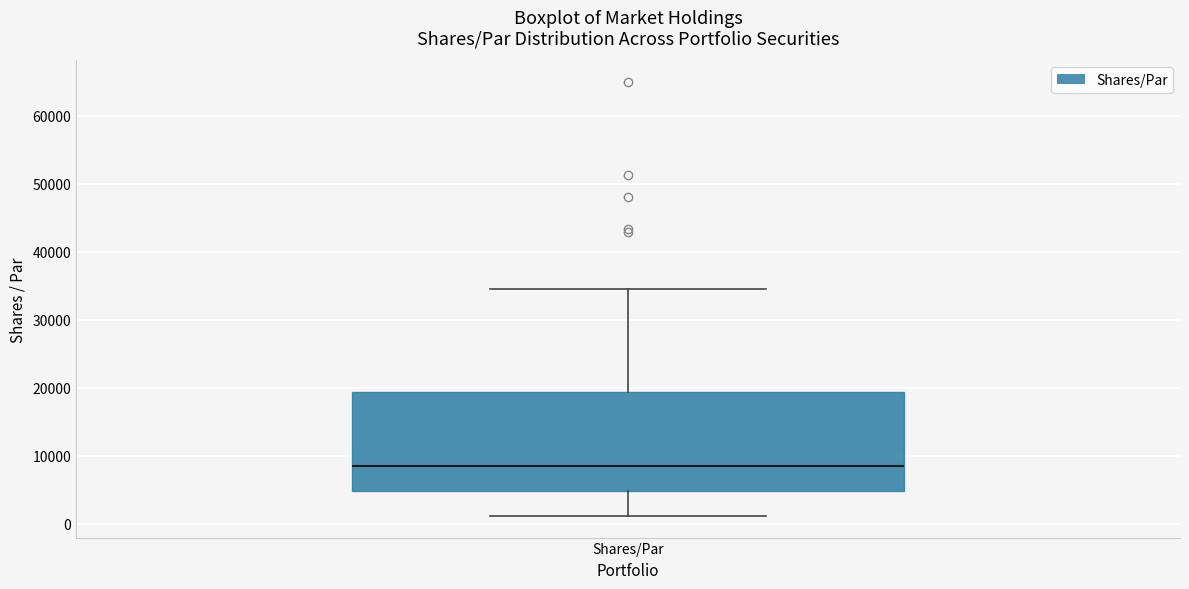

Where does the upper whisker of the box for Shares/Par end on the y-axis? The values are not printed on the chart, so give them approximately, as read against the axis.

34000